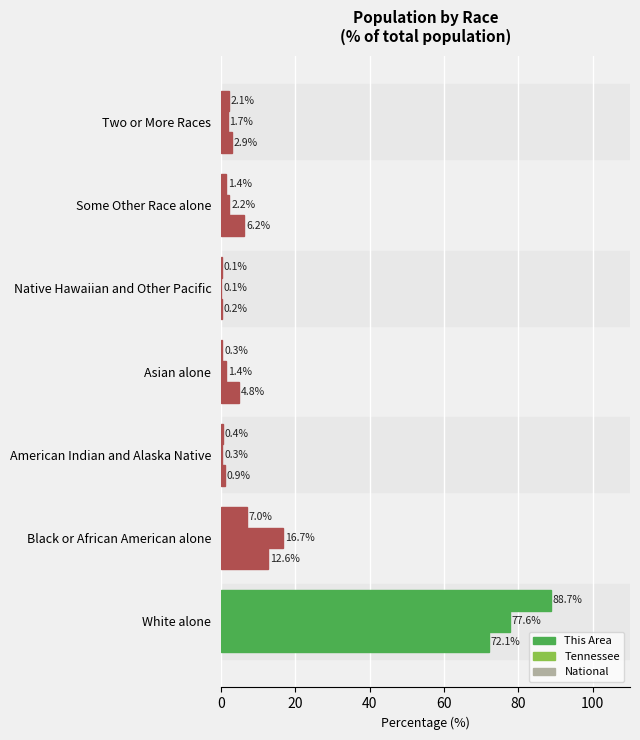

Rank the series by their maximum value, from lowest to highest.

National, Tennessee, This Area